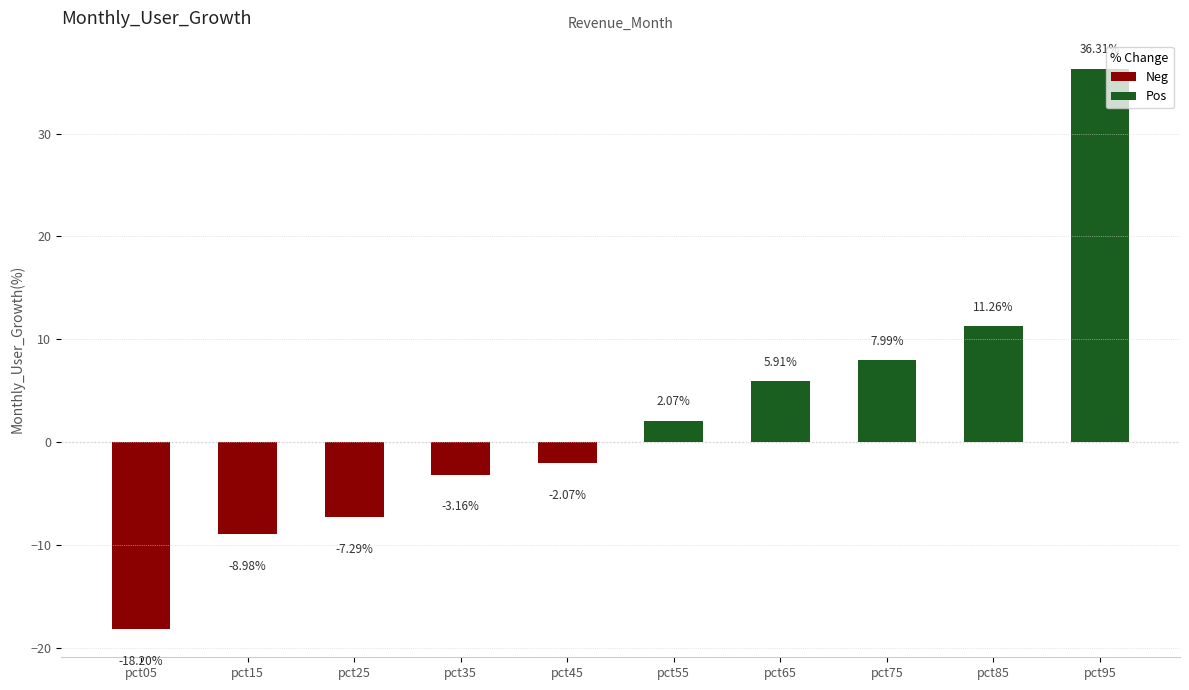

Does the chart contain stacked bars?

No